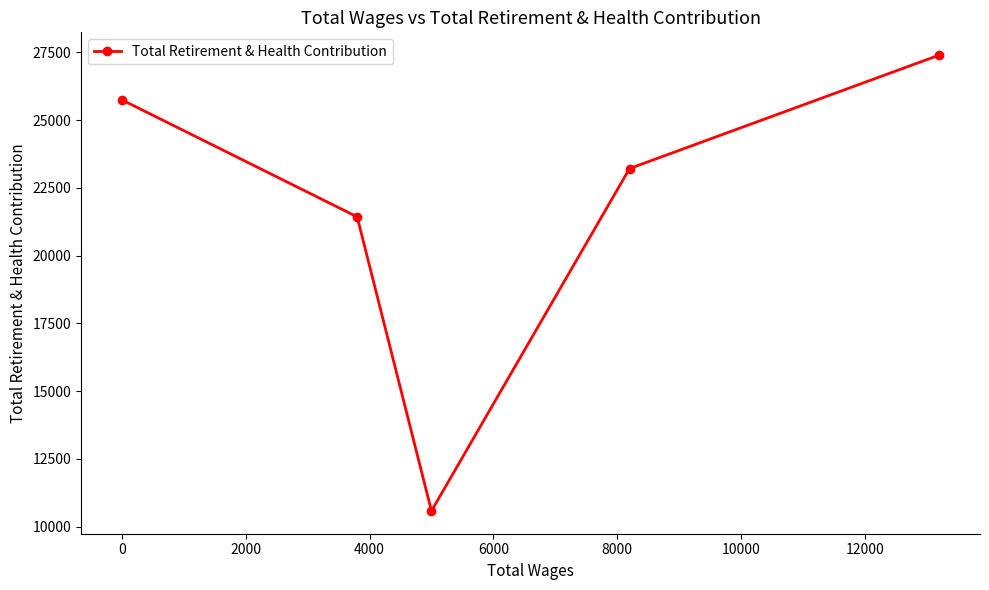

Reading right to left, list all the values displayed in this chart.

27398	23214	10584	21432	25748